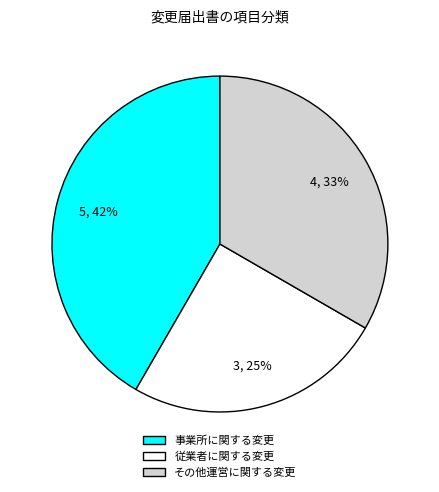

Is it true that その他運営に関する変更 is 43% of the pie?

False